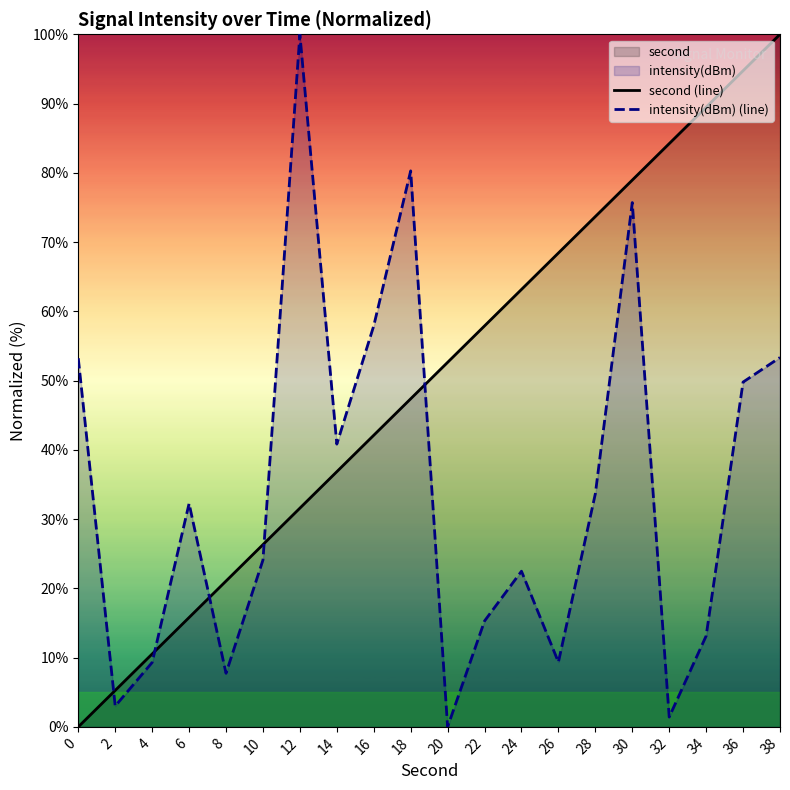

True or false: second (line) has a value of 84.2 at 32.

True